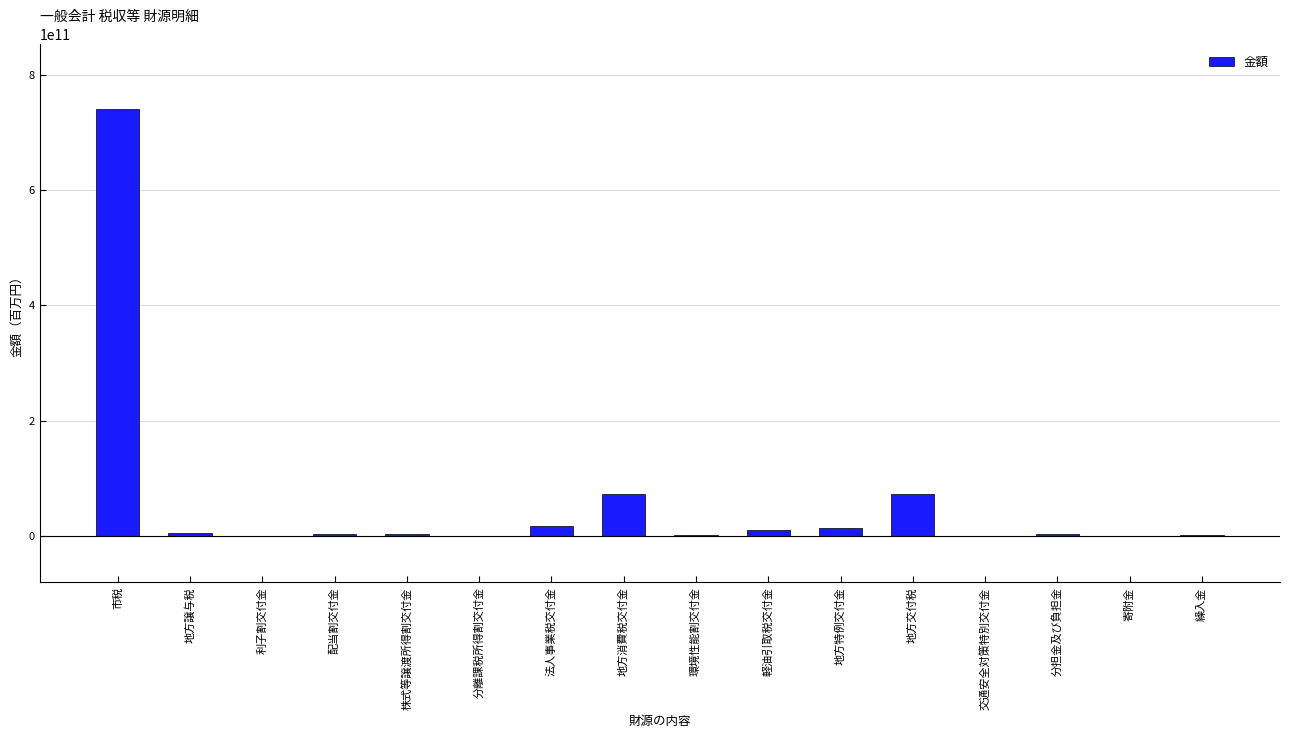

Where is the data nearest to the value 370816774601?

地方消費税交付金